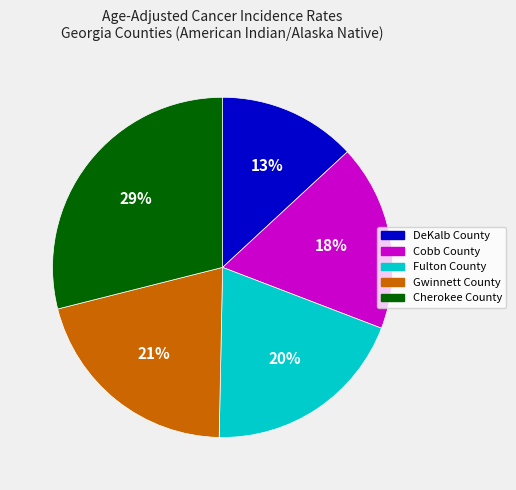

How many slices are in this pie chart?

5